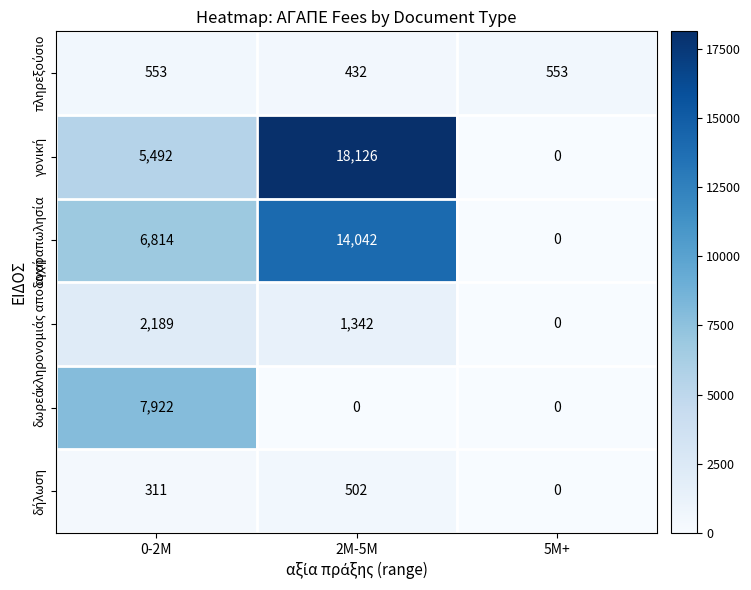

Count the number of categories in the chart.

3